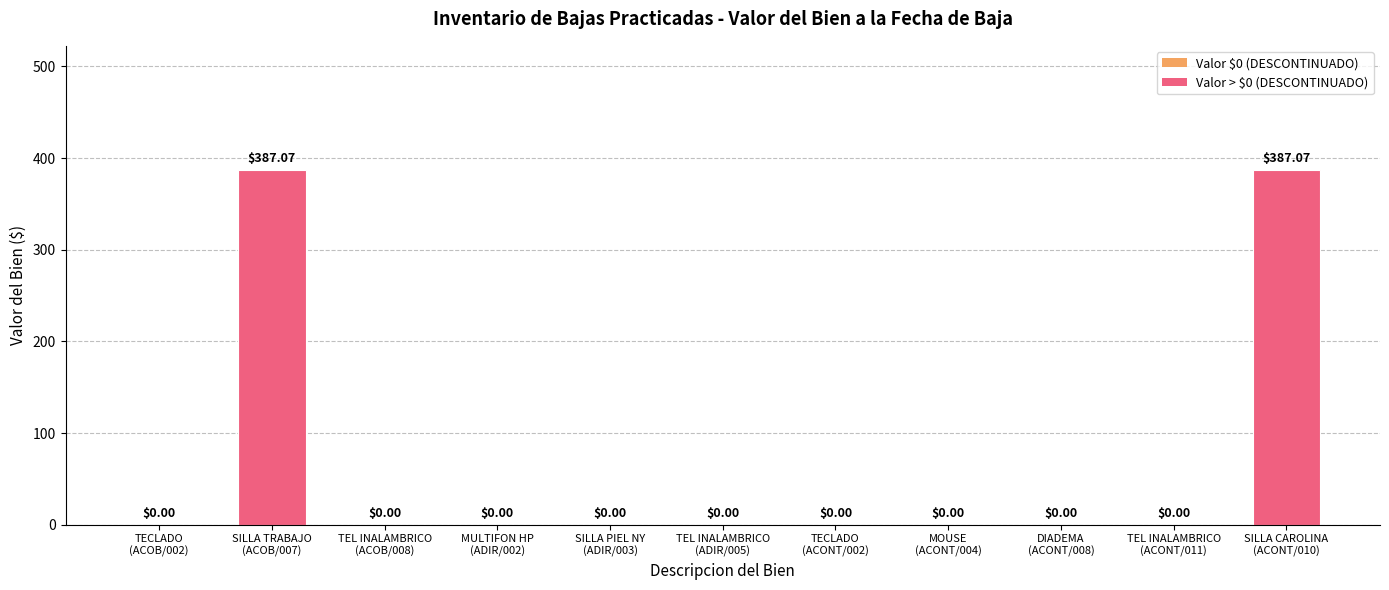

What is the sum of all values?

774.1